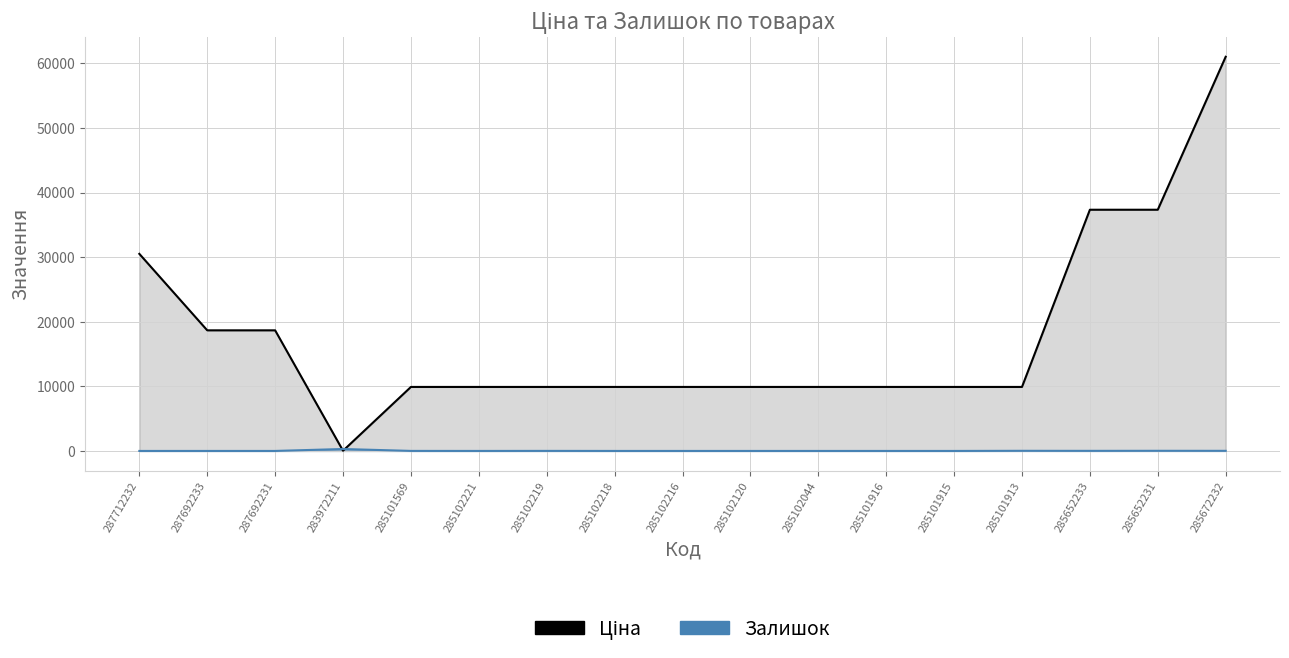

At which label does Ціна first exceed 9908?

287712232